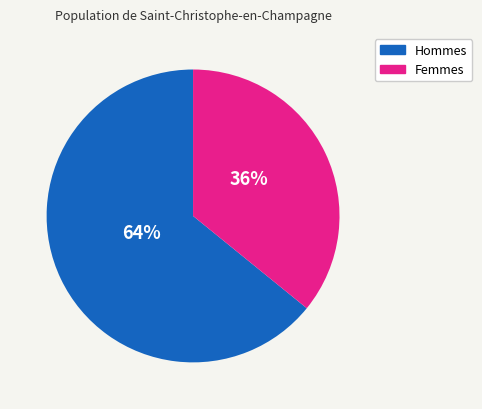

To the nearest percent, what is the difference between the largest and smallest slice percentages?

28%